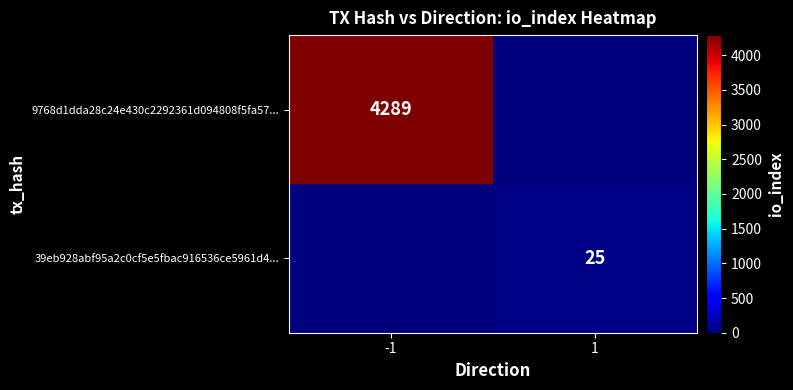

Between -1 and 1, which is larger?

-1